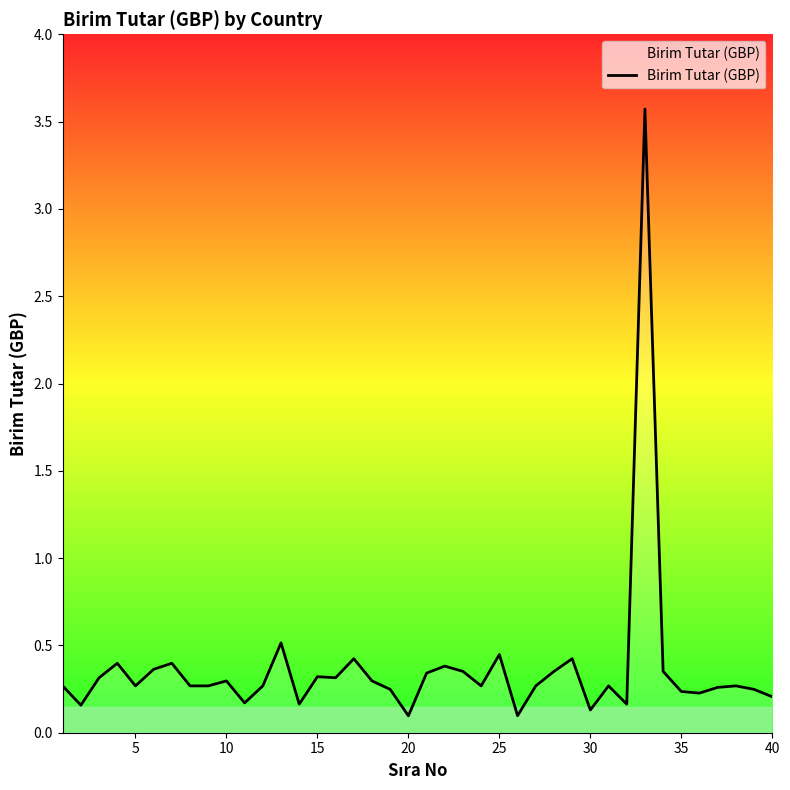

What is the maximum value shown in the chart?

3.6